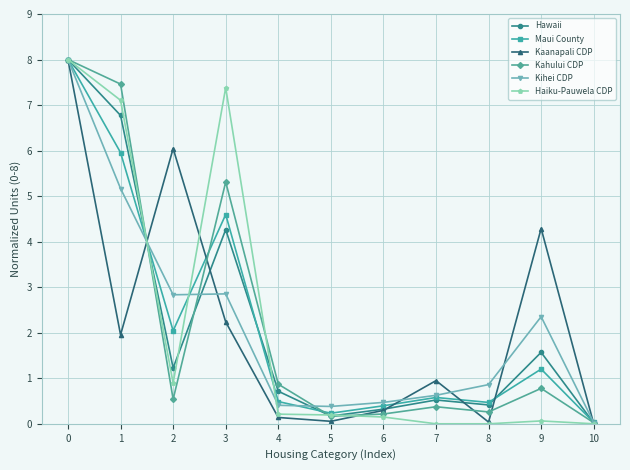

The value of Kahului CDP at 6 is 0.2. True or false?

True